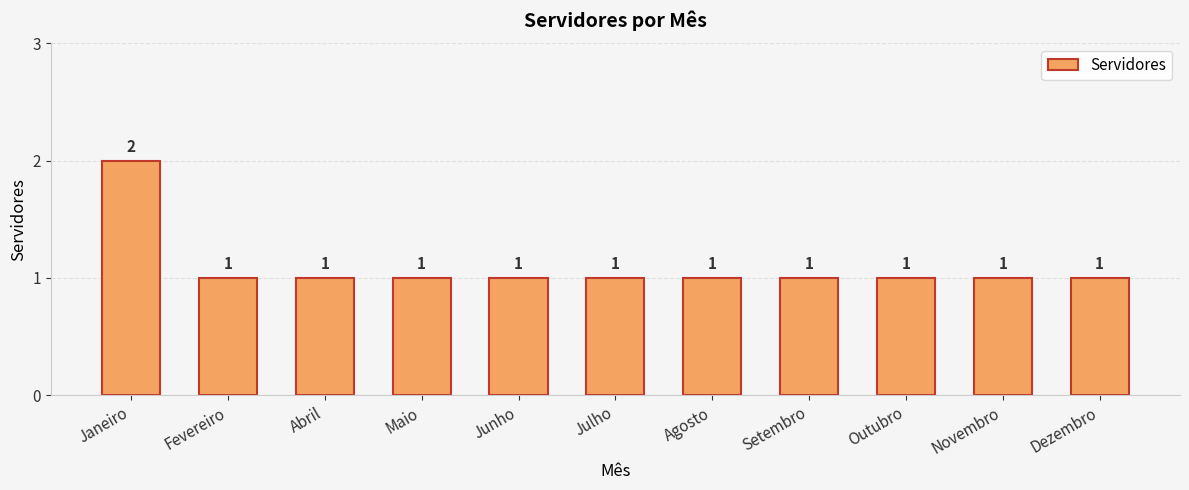

What is the ratio of the value at Maio to the value at Junho?

1.0